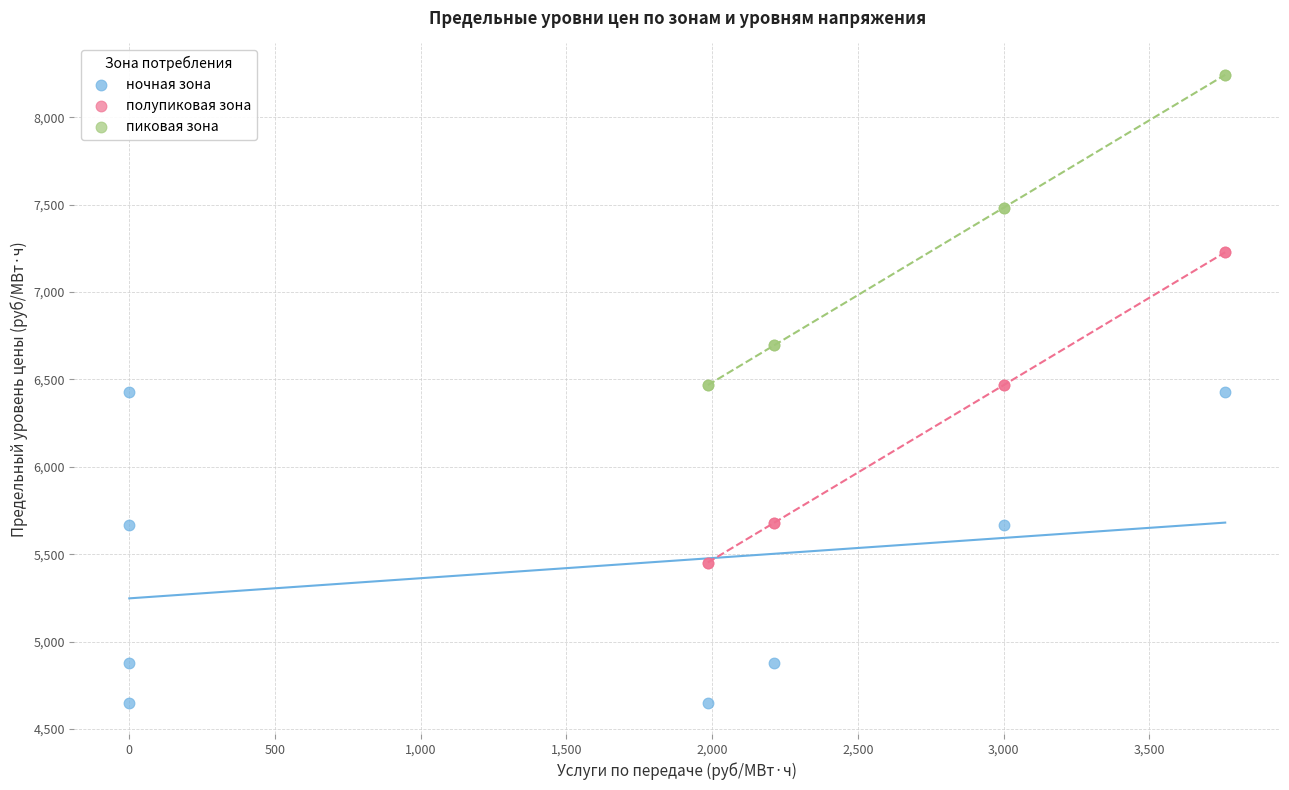

Which series reaches the maximum Y coordinate?

пиковая зона